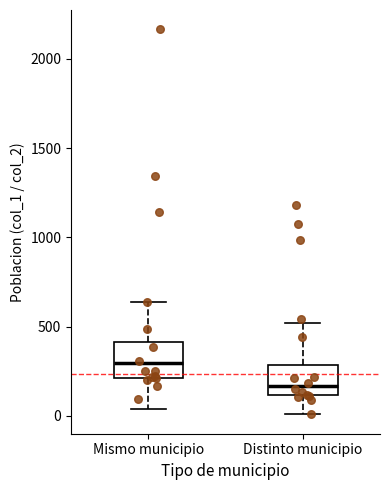

Which box's median line is the lowest?

Distinto municipio